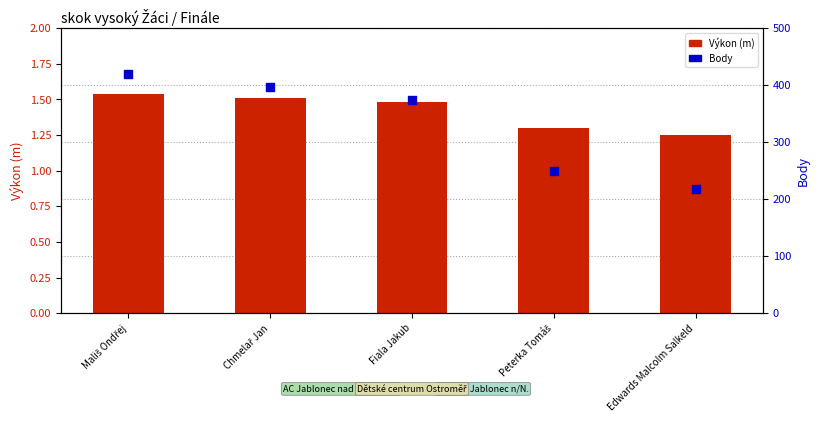

At how many categories does at least one series exceed 374?

2